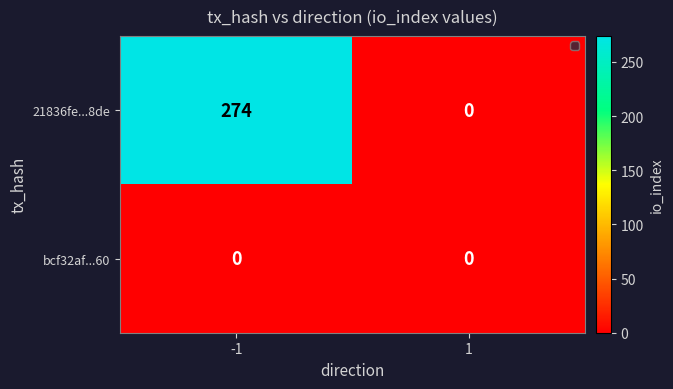

Reading left to right, extract all data points from this chart.

21836fe...8de: -1=274	1=0
bcf32af...60: -1=0	1=0